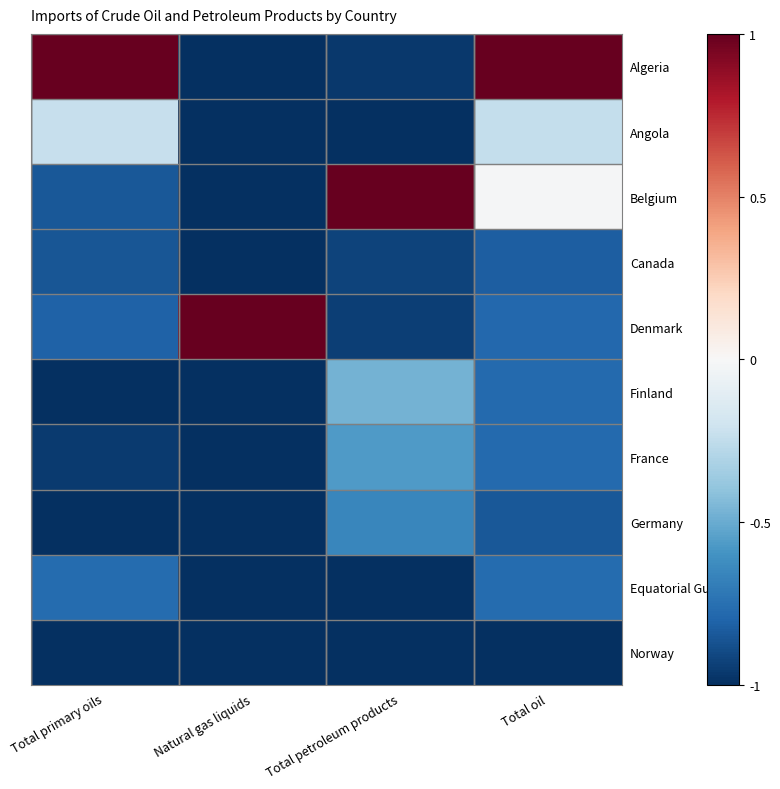

Between Total primary oils and Total petroleum products, which is larger?

Total primary oils